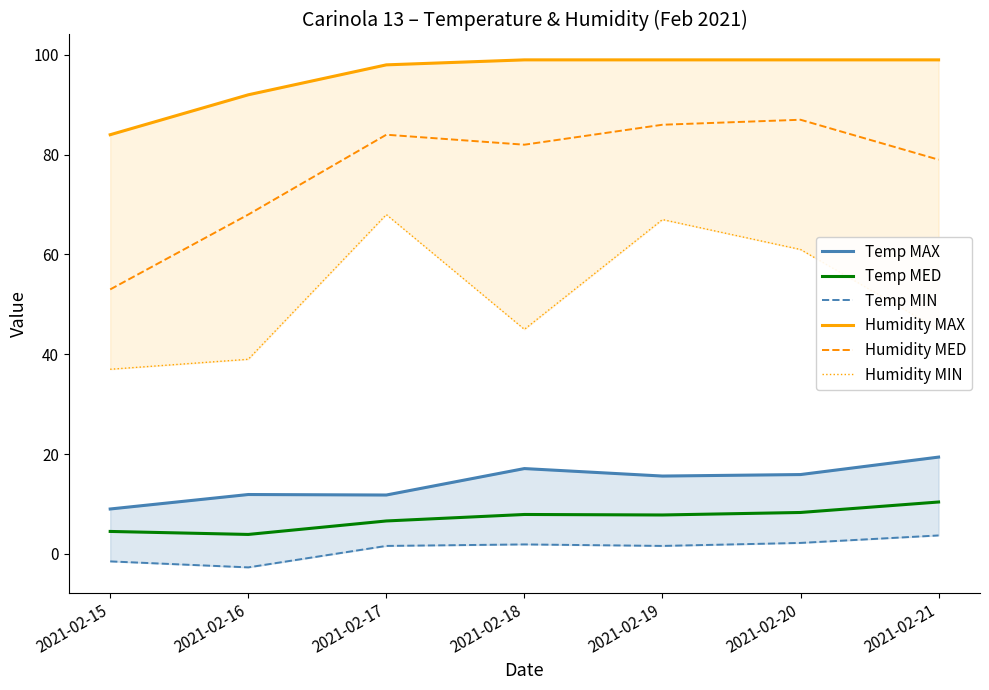

At 2021-02-18, list the series in order from smallest to largest.

Temp MIN, Temp MED, Temp MAX, Humidity MIN, Humidity MED, Humidity MAX